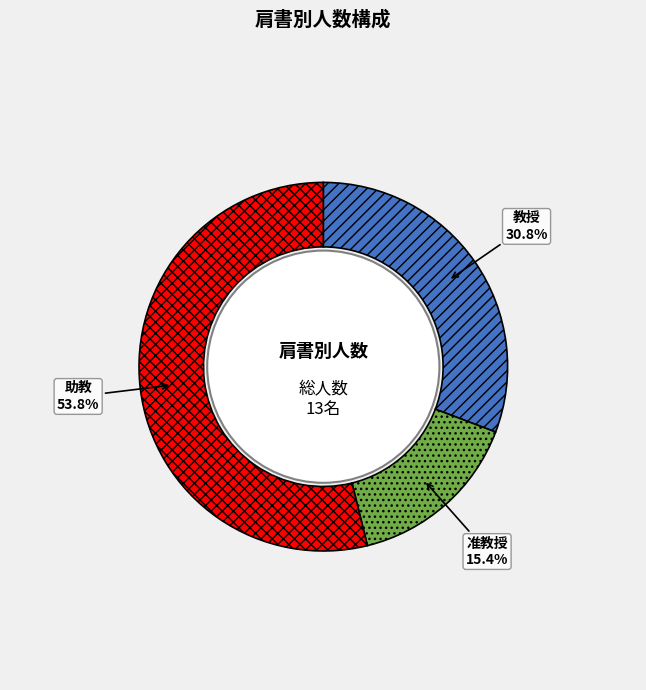

Combined, do 准教授 and 助教 account for over 50%?

Yes